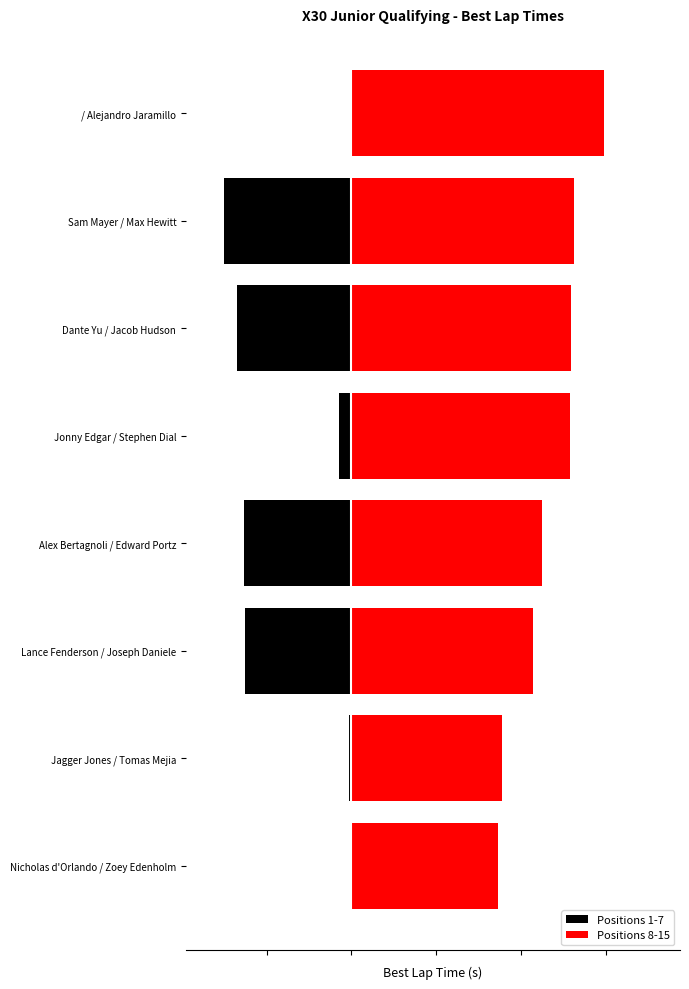

Between / Alejandro Jaramillo and Sam Mayer / Max Hewitt, which is larger?

/ Alejandro Jaramillo